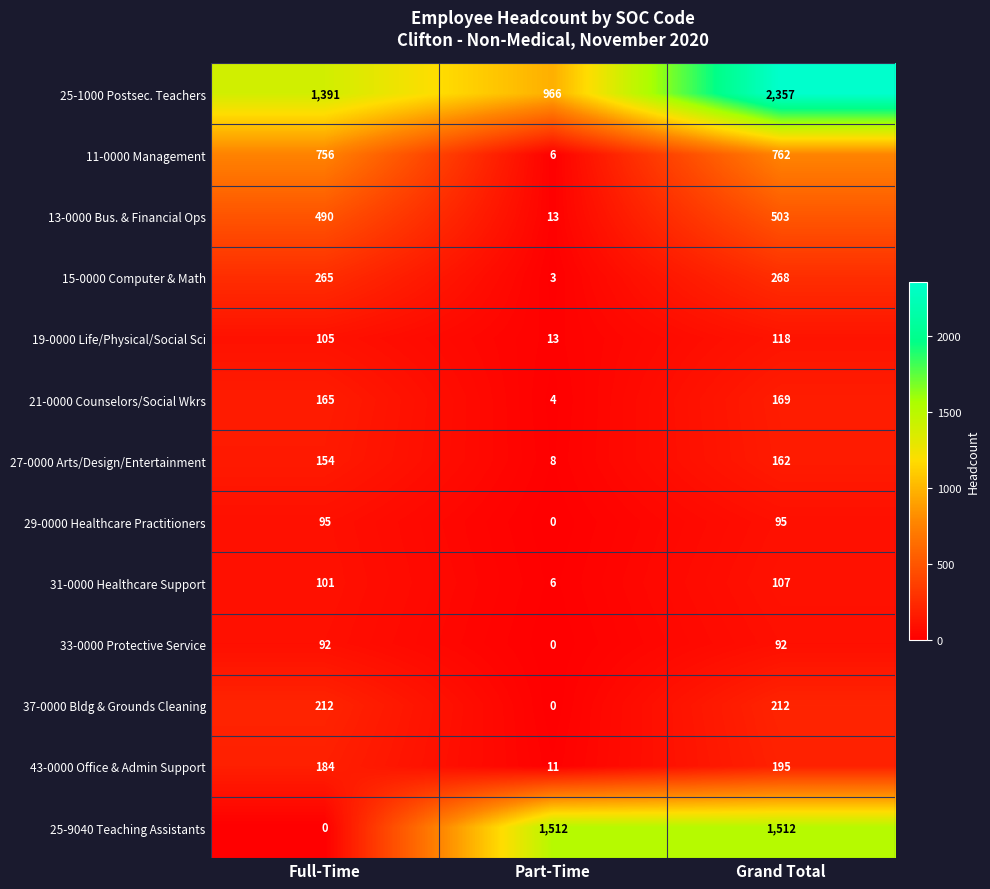

What is the total value across all series at Part-Time?

2542